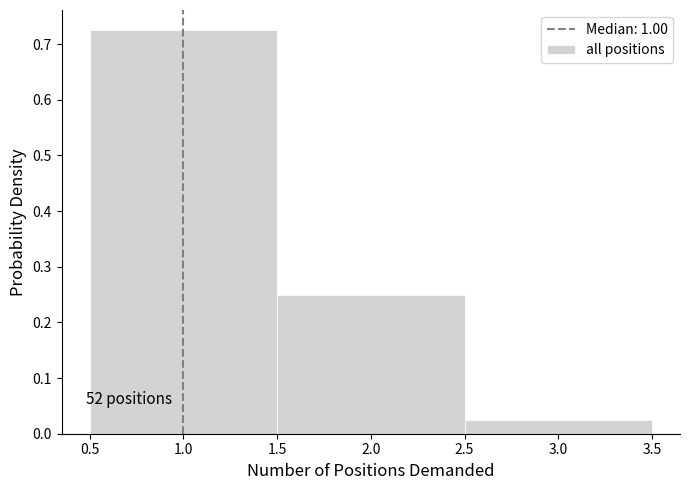

Which range on the x-axis has the tallest bar?

0.5 to 1.5